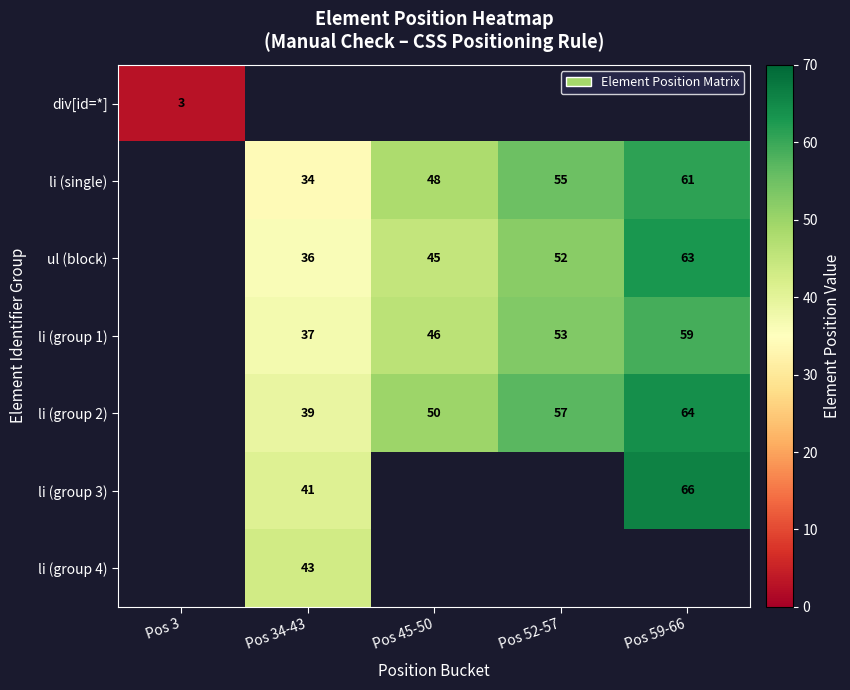

How many categories are shown in the chart?

5